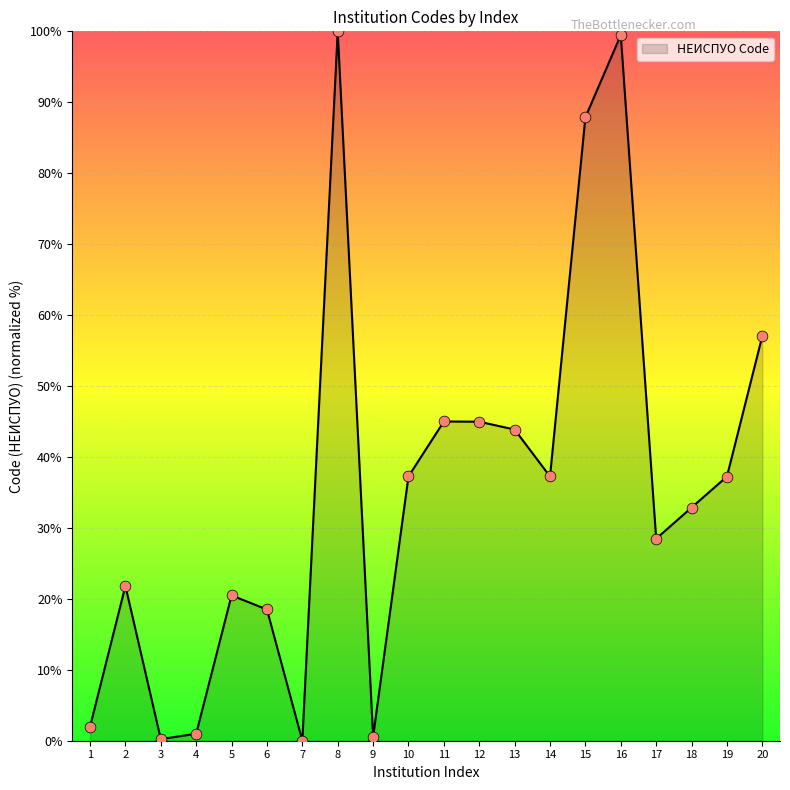

Which has a higher value, 15 or 6?

15